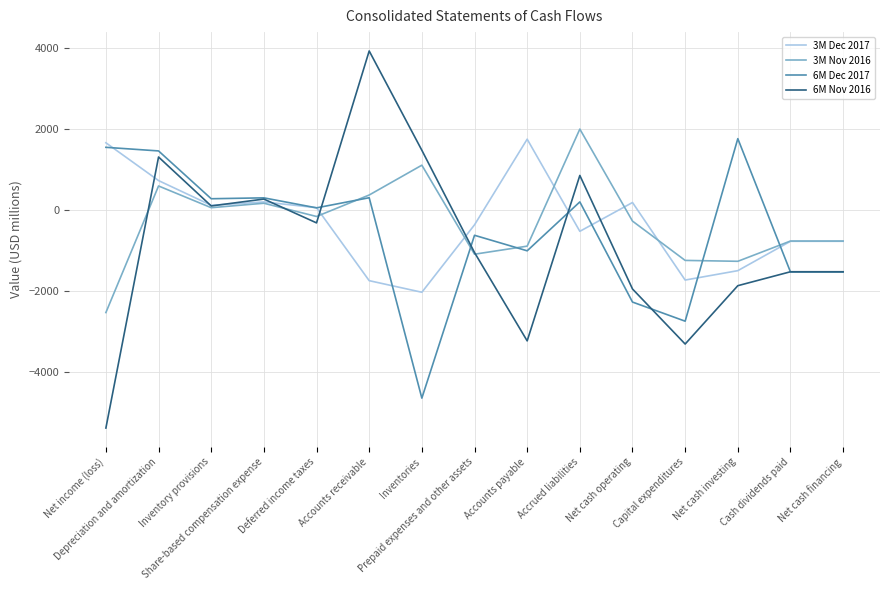

At which category does 3M Dec 2017 reach its first local peak?

Share-based compensation expense